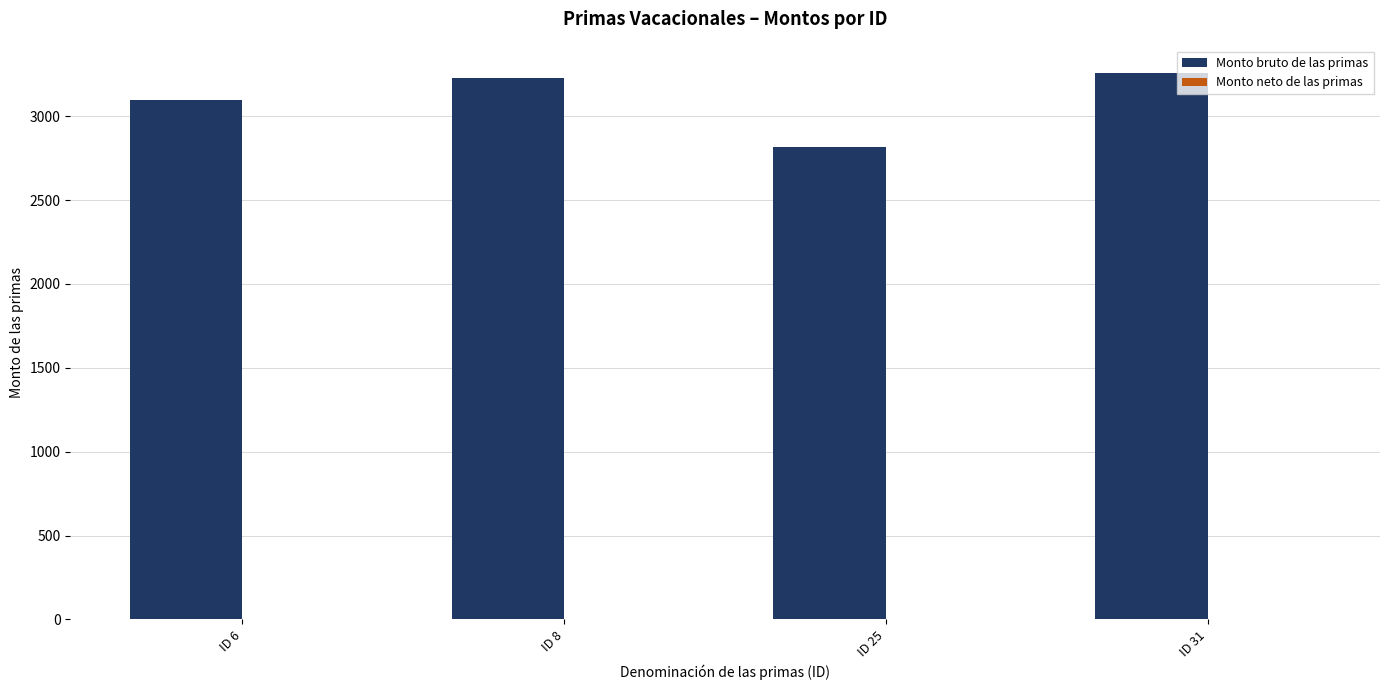

At which category does the chart reach its minimum across all series?

ID 25